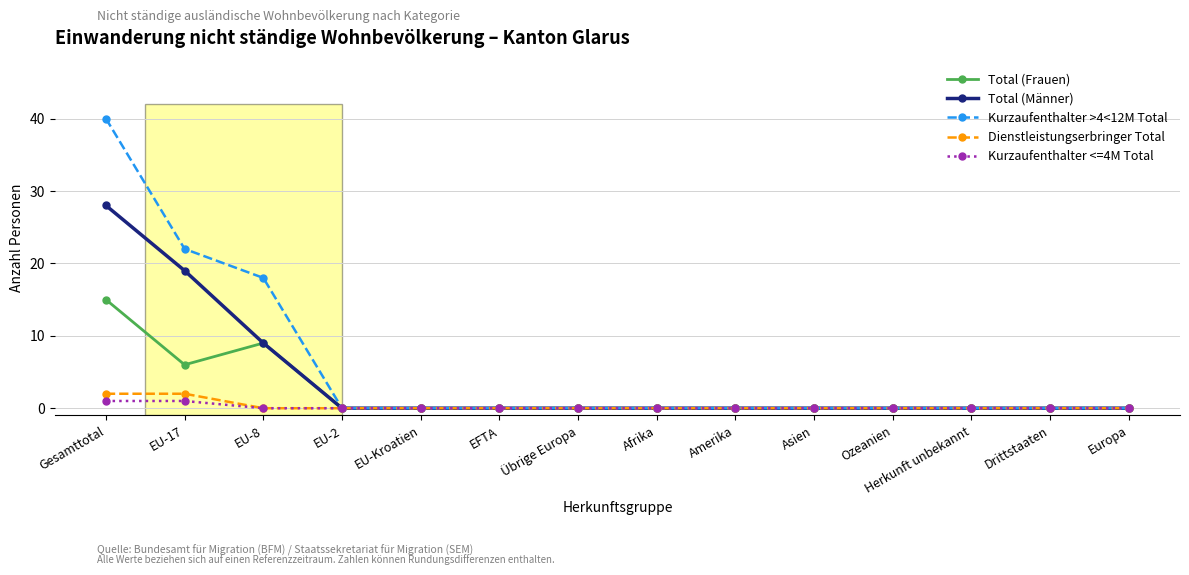

True or false: Kurzaufenthalter >4<12M Total has a value of 0 at Herkunft unbekannt.

True